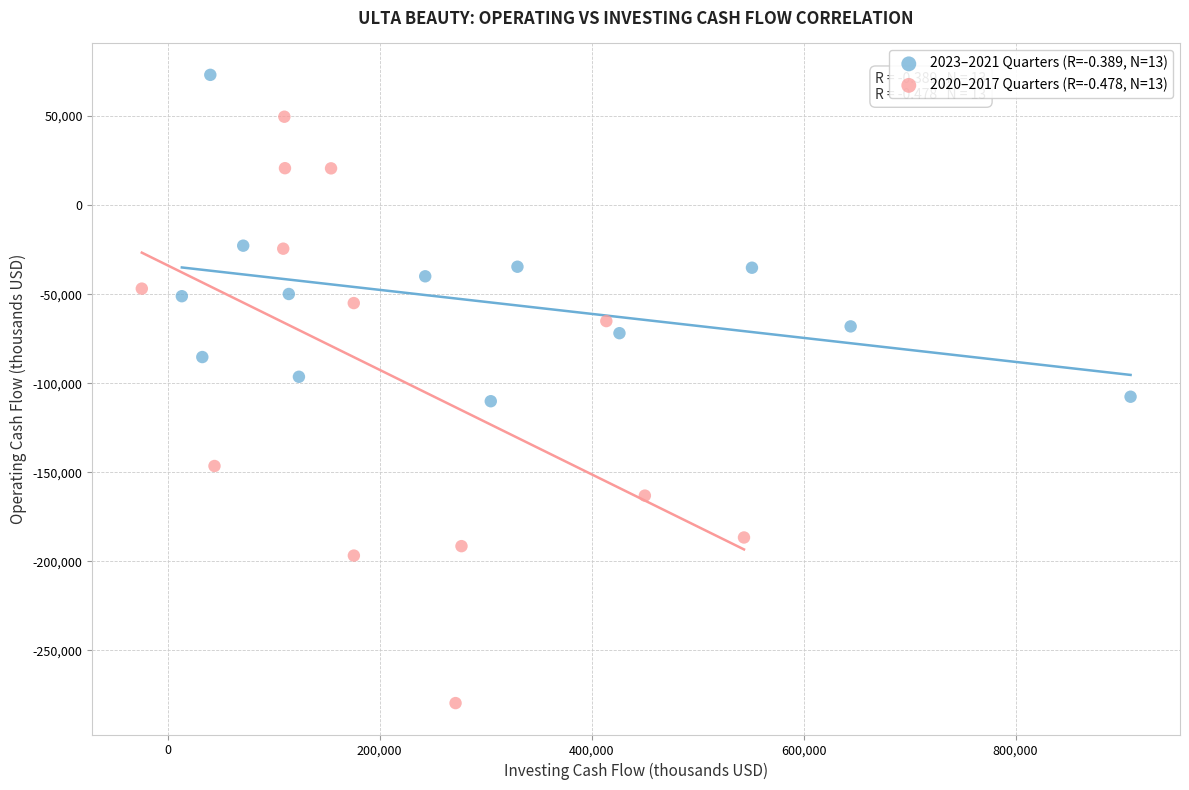

Which series has the largest Y range (max minus min)?

2020–2017 Quarters (R=-0.478, N=13)